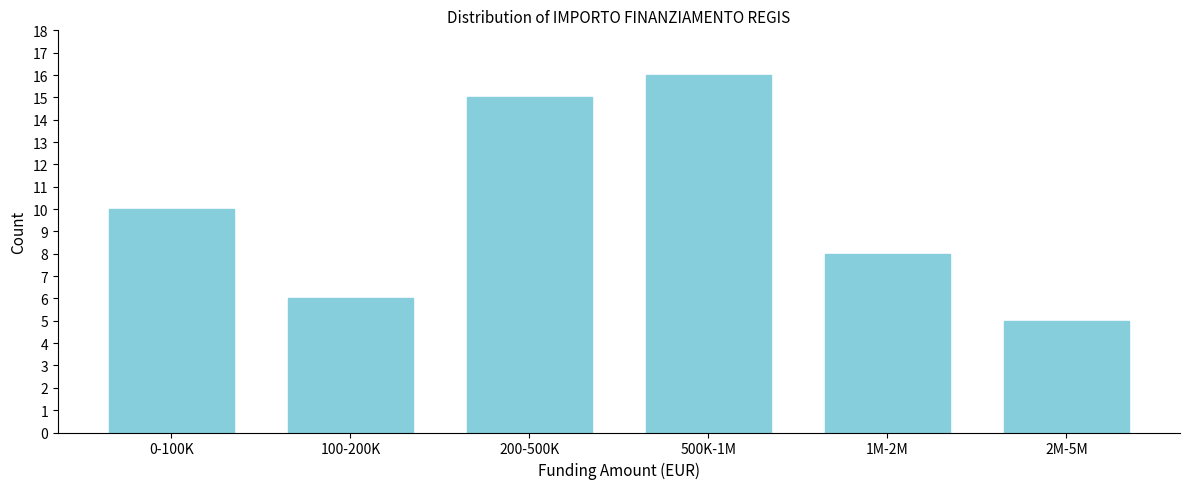

Reading right to left, what are all the values shown in this chart?

5	8	16	15	6	10